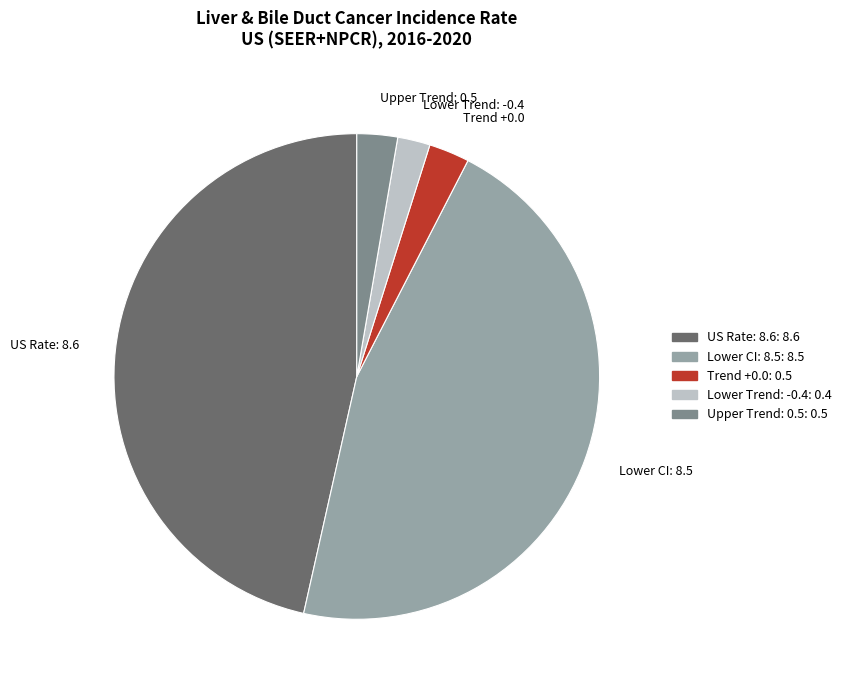

Is it true that Upper Trend: 0.5 is 3% of the pie?

True